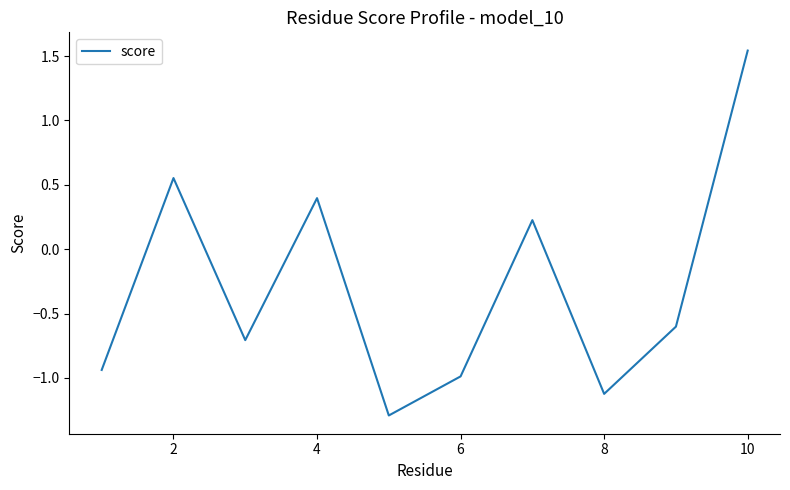

What is the difference between the maximum and minimum values?

2.8